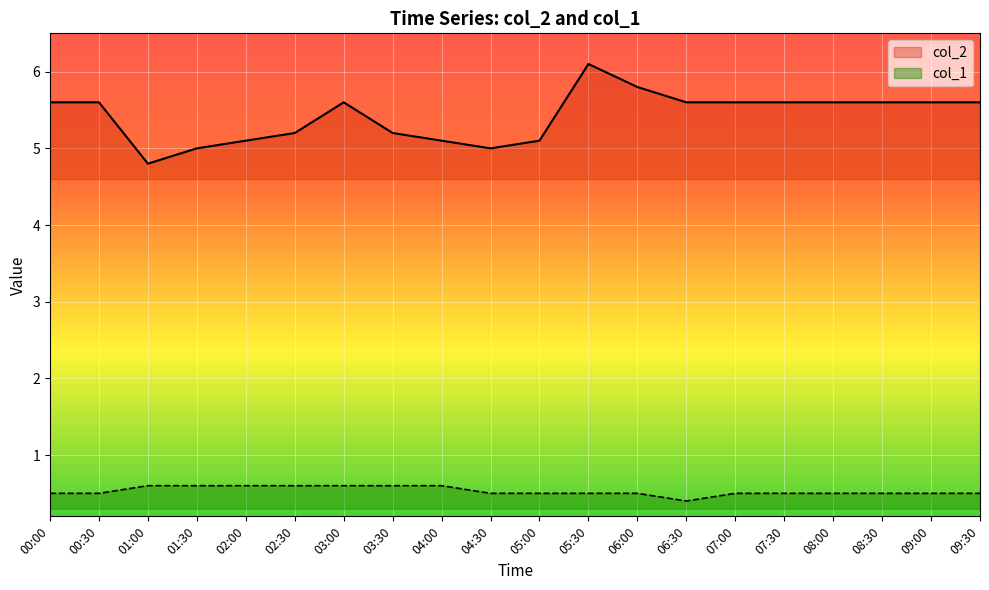

What is the difference between the highest and lowest values at 01:30?

4.4